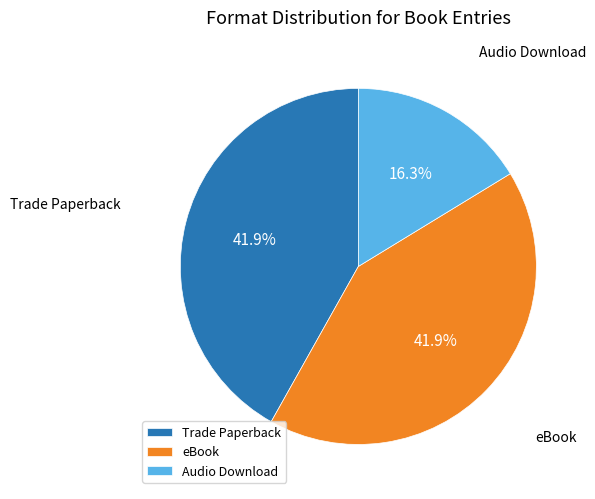

To the nearest percent, what is the difference between the largest and smallest slice percentages?

26%